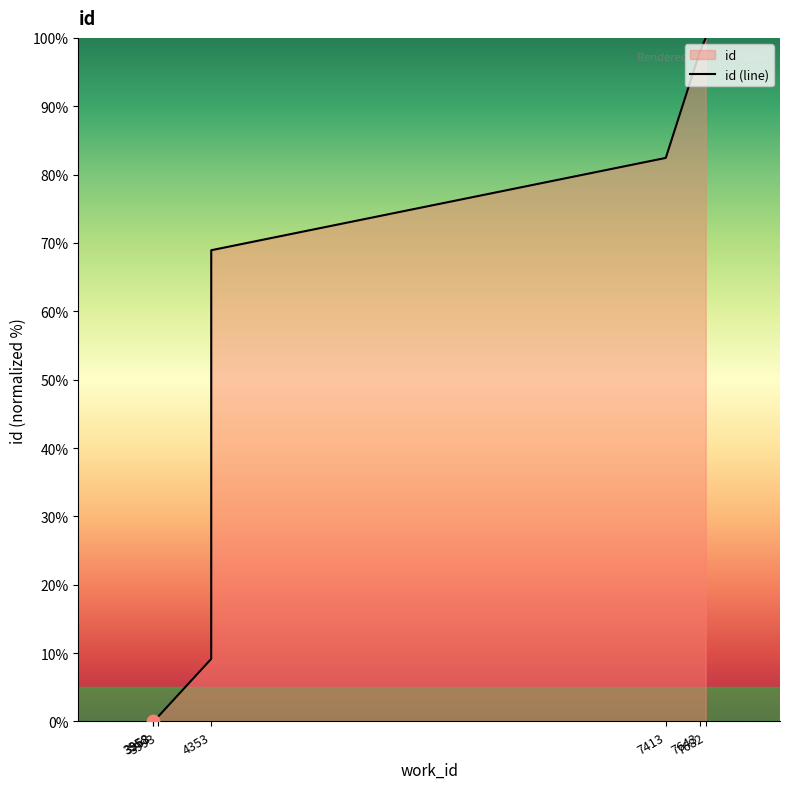

What is the change in value from 3963 to 3993?

+0.4